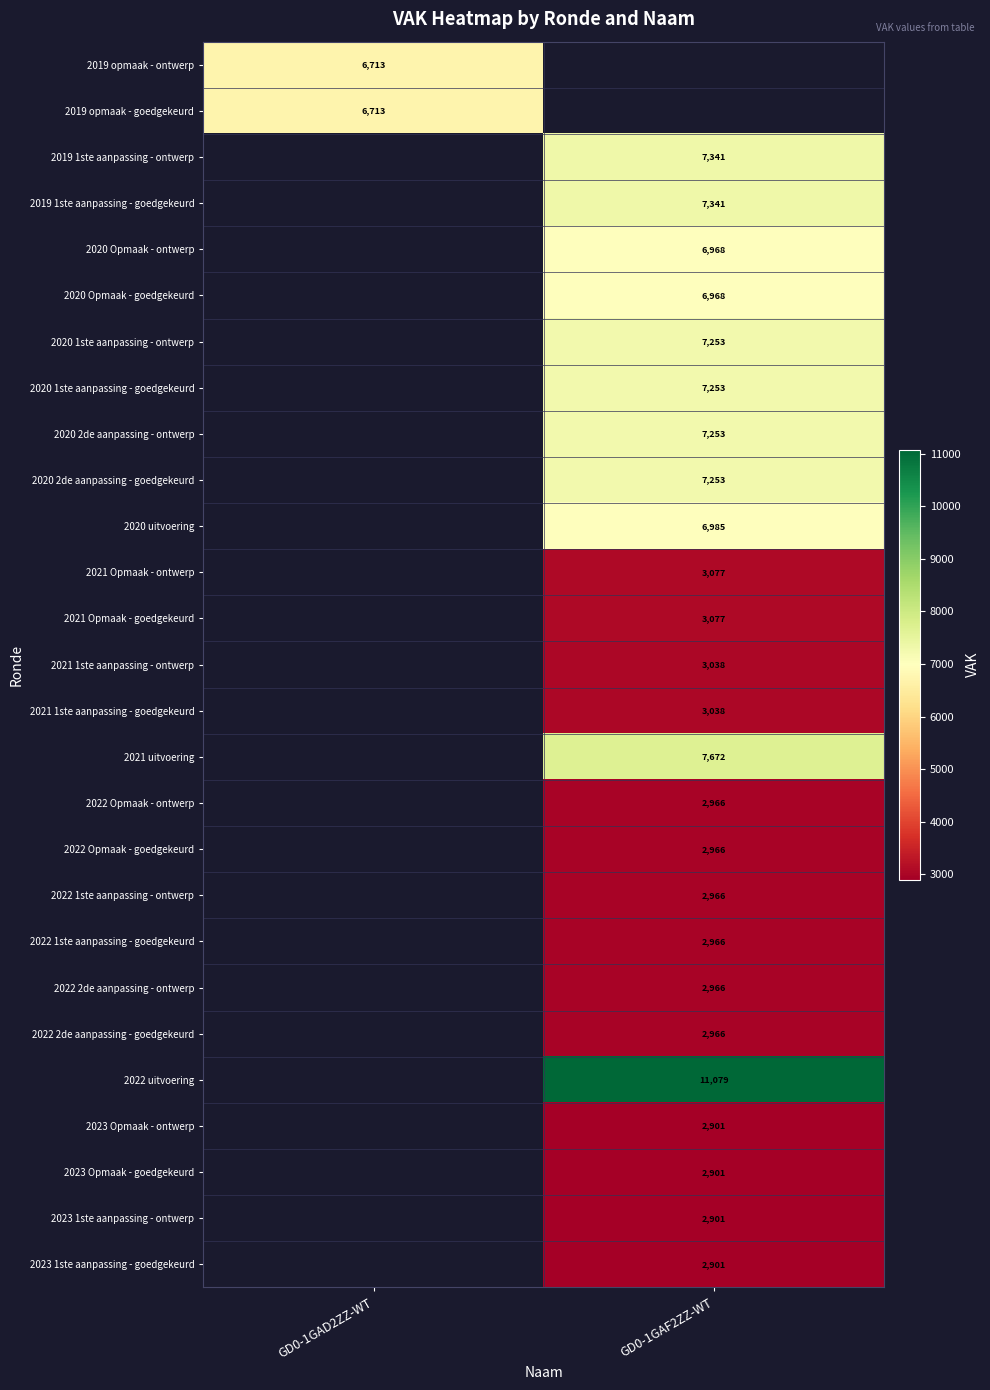

Count the number of categories in the chart.

2